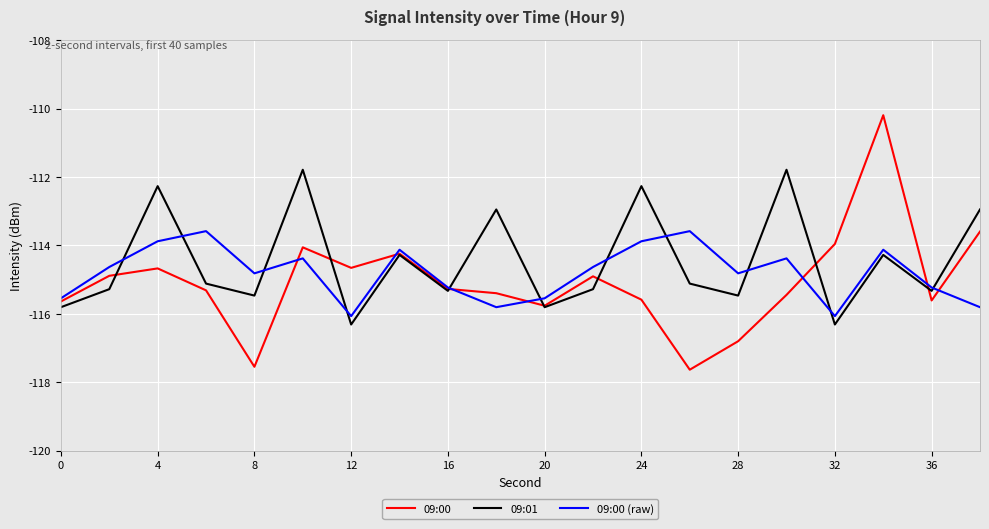

List the series in order of their peak value, lowest first.

09:00 (raw), 09:01, 09:00